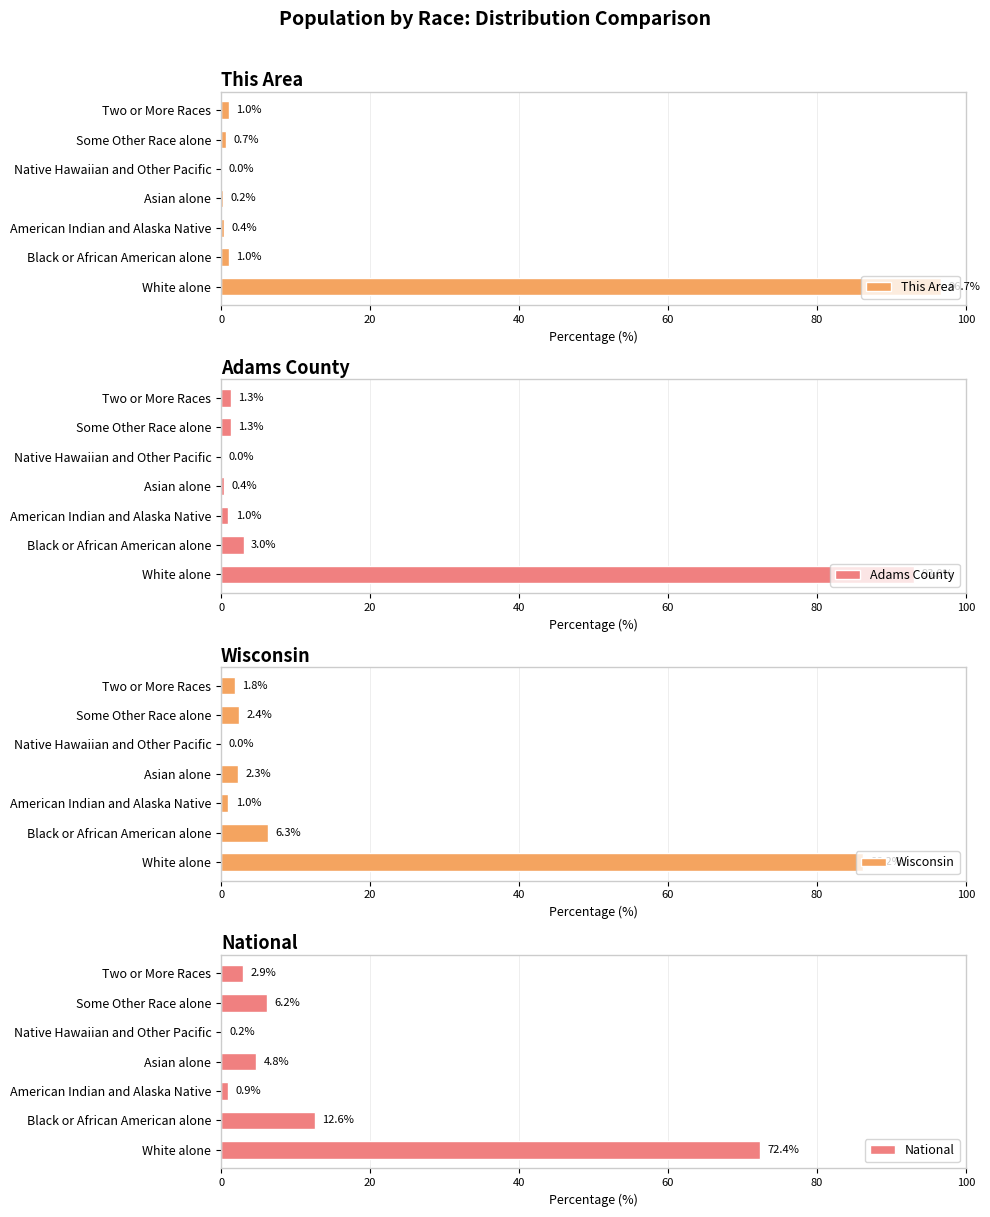

What is the difference between the Wisconsin values at Black or African American alone and Asian alone?

4.0